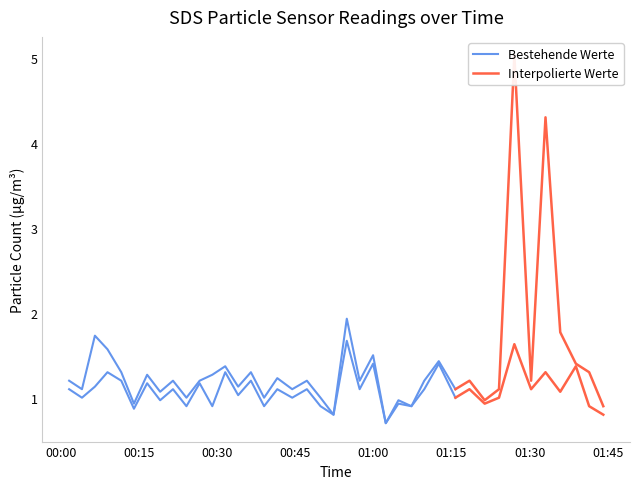

Reading left to right, transcribe all the data shown in this chart.

SDS_P1: 2022/09/27 00:01:33=1.2	2022/09/27 00:04:01=1.1	2022/09/27 00:06:30=1.7	2022/09/27 00:08:55=1.6	2022/09/27 00:11:34=1.3	2022/09/27 00:14:00=0.9	2022/09/27 00:16:32=1.3	2022/09/27 00:19:02=1.1	2022/09/27 00:21:30=1.2	2022/09/27 00:24:05=1.0	2022/09/27 00:26:37=1.2	2022/09/27 00:29:03=1.3	2022/09/27 00:31:32=1.4	2022/09/27 00:34:01=1.1	2022/09/27 00:36:28=1.3	2022/09/27 00:39:00=1.0	2022/09/27 00:41:32=1.2	2022/09/27 00:44:24=1.1	2022/09/27 00:47:13=1.2	2022/09/27 00:49:50=1.0	2022/09/27 00:52:20=0.8	2022/09/27 00:54:53=1.9	2022/09/27 00:57:21=1.2	2022/09/27 00:59:56=1.5	2022/09/27 01:02:22=0.7	2022/09/27 01:04:48=1.0	2022/09/27 01:07:18=0.9	2022/09/27 01:09:46=1.2	2022/09/27 01:12:33=1.4	2022/09/27 01:15:45=1.1	2022/09/27 01:18:27=1.2	2022/09/27 01:21:22=1.0	2022/09/27 01:24:07=1.1	2022/09/27 01:27:04=5.0	2022/09/27 01:30:17=1.2	2022/09/27 01:33:03=4.3	2022/09/27 01:35:53=1.8	2022/09/27 01:38:53=1.4	2022/09/27 01:41:26=1.3	2022/09/27 01:44:09=0.9
SDS_P2: 2022/09/27 00:01:33=1.1	2022/09/27 00:04:01=1.0	2022/09/27 00:06:30=1.1	2022/09/27 00:08:55=1.3	2022/09/27 00:11:34=1.2	2022/09/27 00:14:00=0.9	2022/09/27 00:16:32=1.2	2022/09/27 00:19:02=1.0	2022/09/27 00:21:30=1.1	2022/09/27 00:24:05=0.9	2022/09/27 00:26:37=1.2	2022/09/27 00:29:03=0.9	2022/09/27 00:31:32=1.3	2022/09/27 00:34:01=1.0	2022/09/27 00:36:28=1.2	2022/09/27 00:39:00=0.9	2022/09/27 00:41:32=1.1	2022/09/27 00:44:24=1.0	2022/09/27 00:47:13=1.1	2022/09/27 00:49:50=0.9	2022/09/27 00:52:20=0.8	2022/09/27 00:54:53=1.7	2022/09/27 00:57:21=1.1	2022/09/27 00:59:56=1.4	2022/09/27 01:02:22=0.7	2022/09/27 01:04:48=0.9	2022/09/27 01:07:18=0.9	2022/09/27 01:09:46=1.1	2022/09/27 01:12:33=1.4	2022/09/27 01:15:45=1.0	2022/09/27 01:18:27=1.1	2022/09/27 01:21:22=0.9	2022/09/27 01:24:07=1.0	2022/09/27 01:27:04=1.6	2022/09/27 01:30:17=1.1	2022/09/27 01:33:03=1.3	2022/09/27 01:35:53=1.1	2022/09/27 01:38:53=1.4	2022/09/27 01:41:26=0.9	2022/09/27 01:44:09=0.8